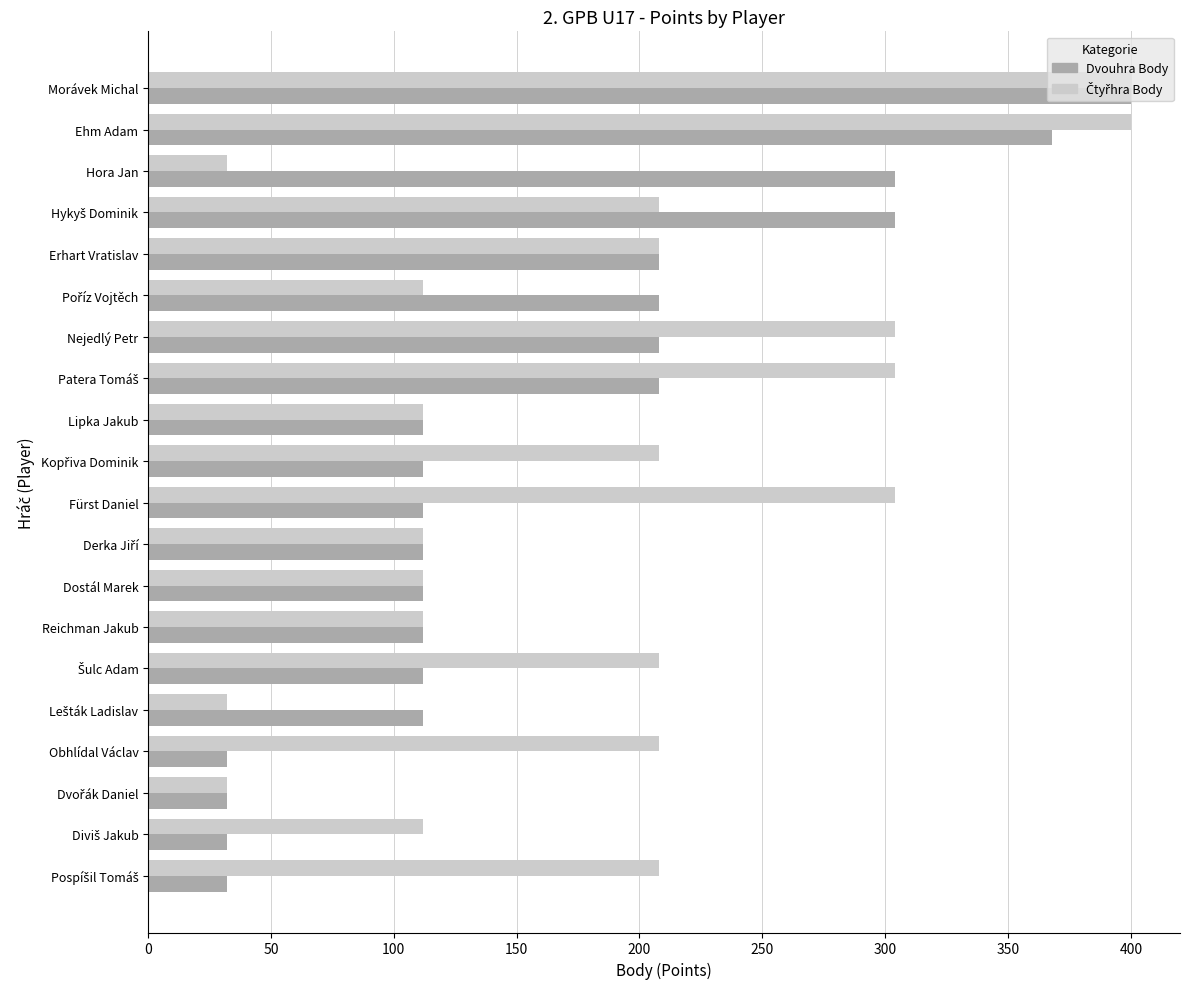

What is the difference between the second highest and second lowest values in the Dvouhra Body series?

336